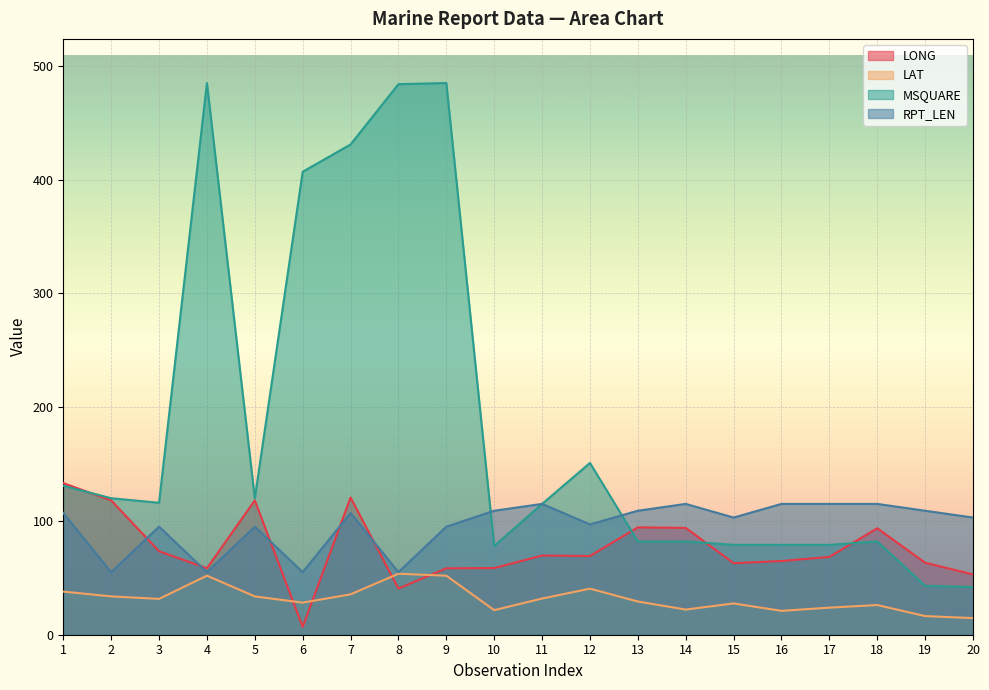

What is the difference between the highest and lowest values at 16?

94.0